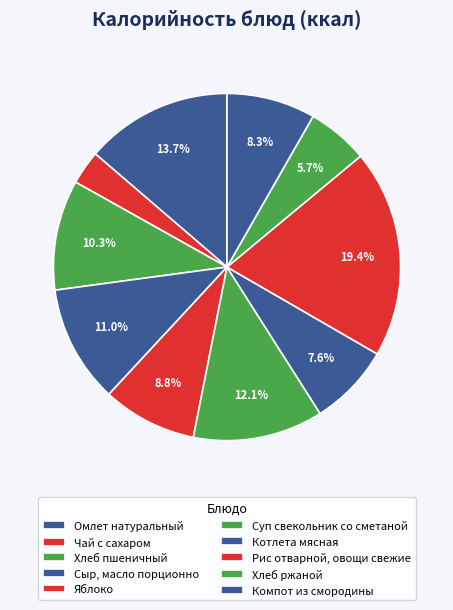

The Хлеб ржаной slice represents 6% of the pie. True or false?

True